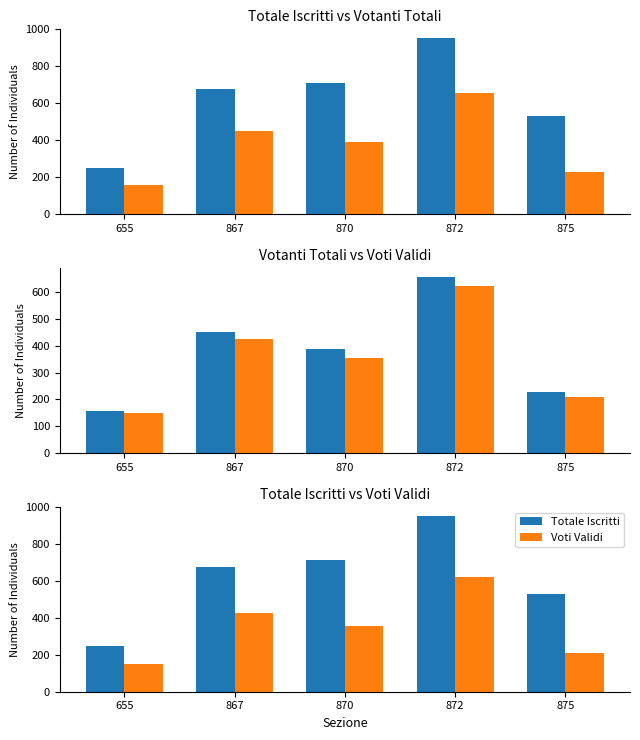

What is the difference between the maximum and minimum values in the Voti Validi series?

475